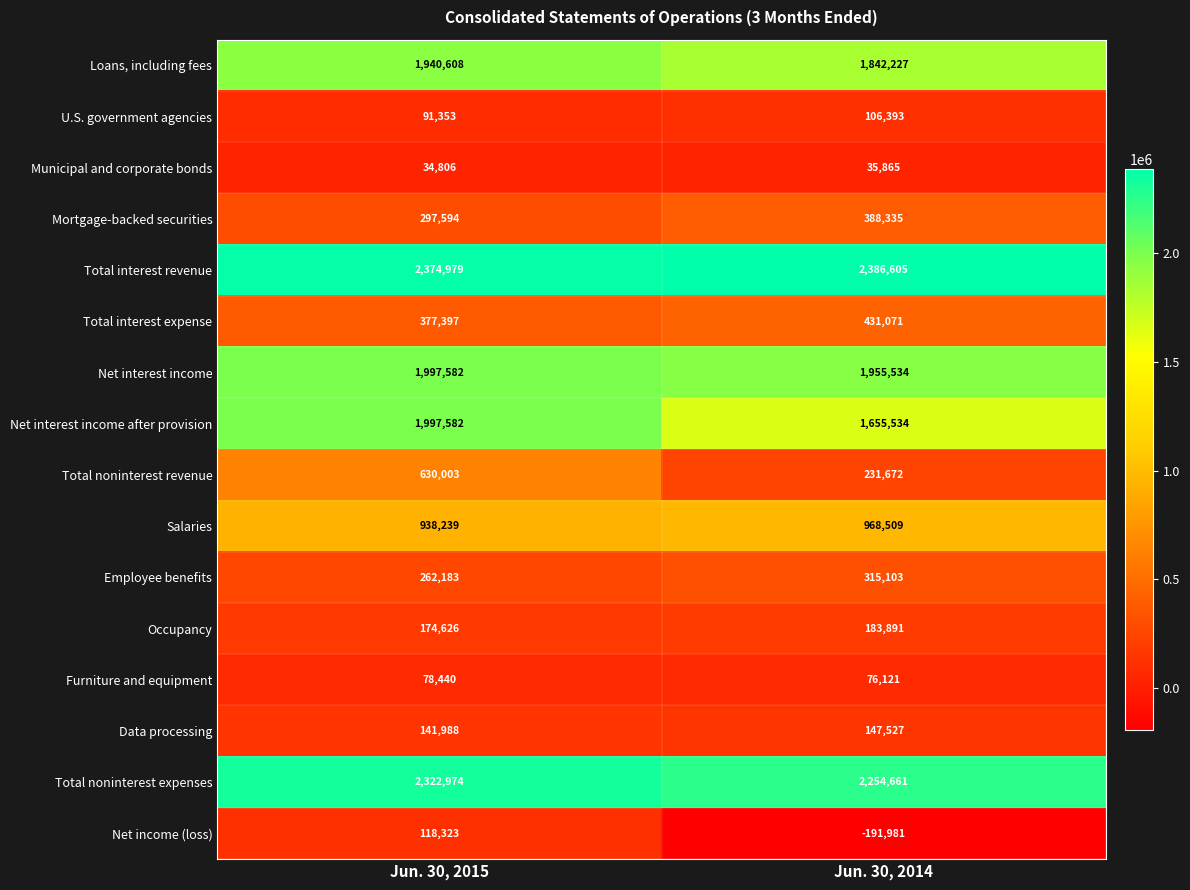

Which series has the largest range (max minus min)?

Total noninterest revenue